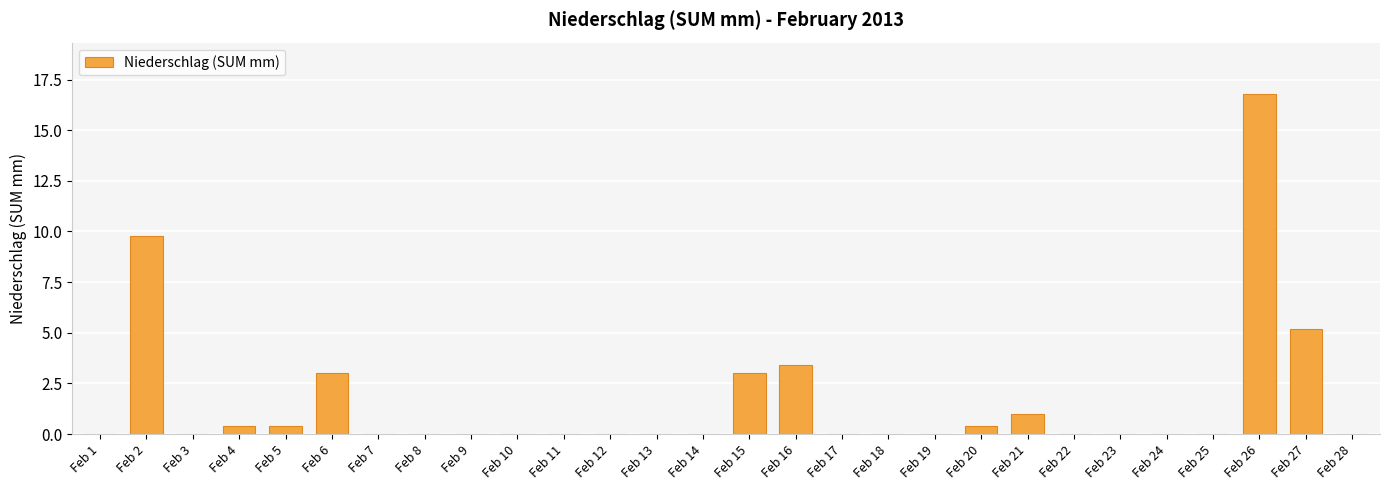

The chart shows a value of 3.0 at Feb 6. True or false?

True